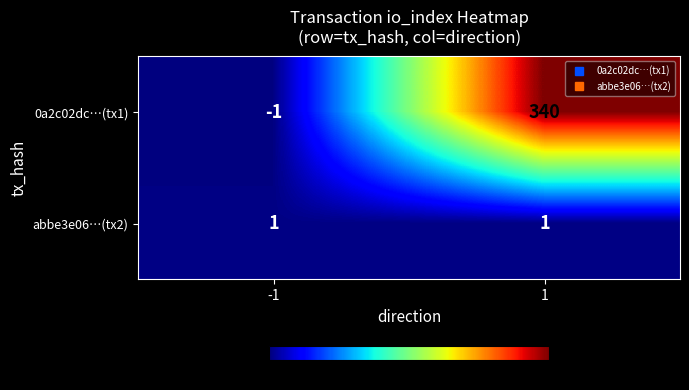

What is the difference between the maximum and minimum values in the 0a2c02dc…(tx1) series?

341